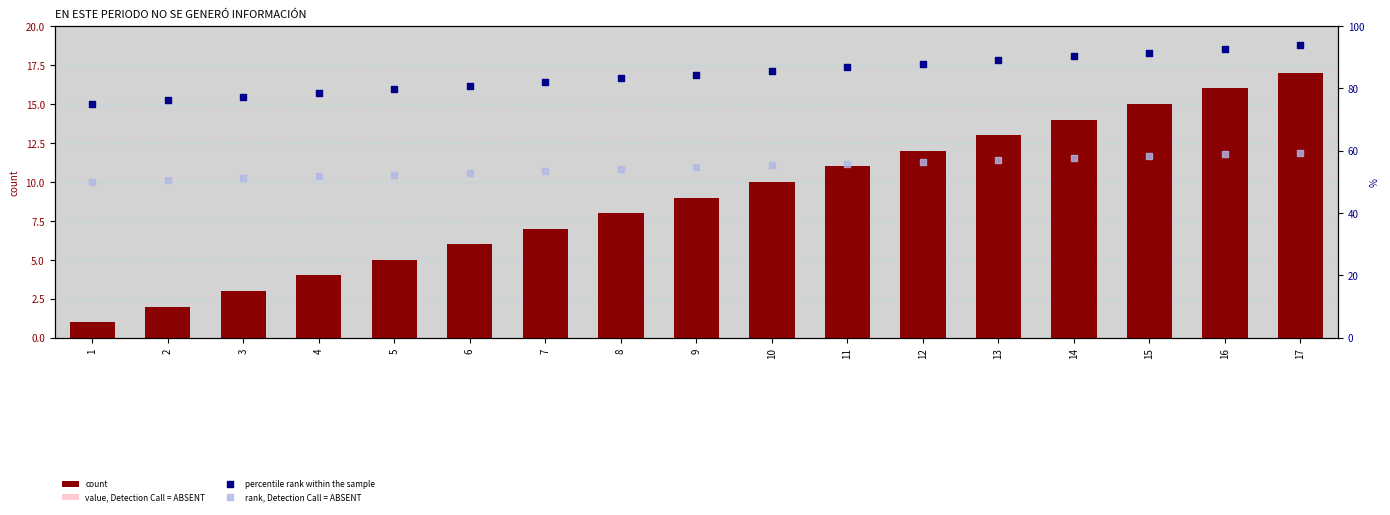

Which series reaches the minimum Y coordinate?

value, Detection Call = ABSENT